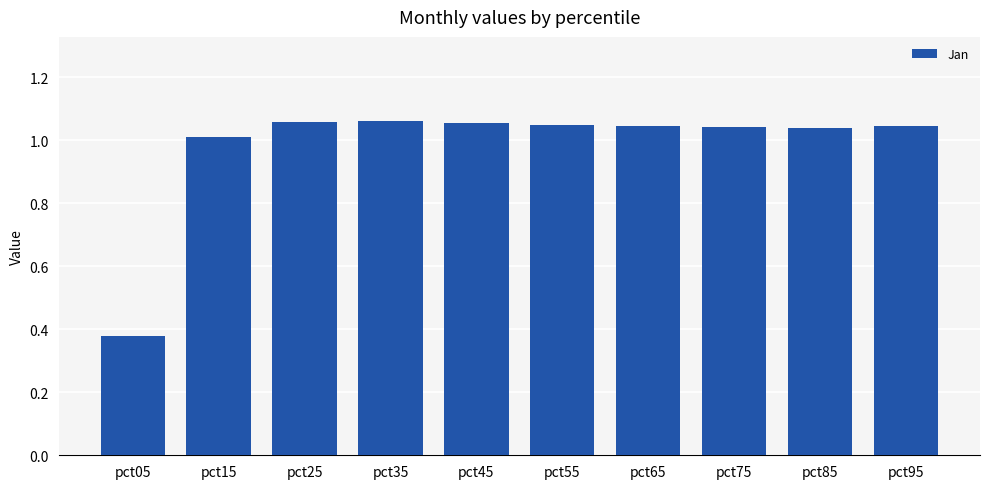

Where does the data first go above 1?

pct15